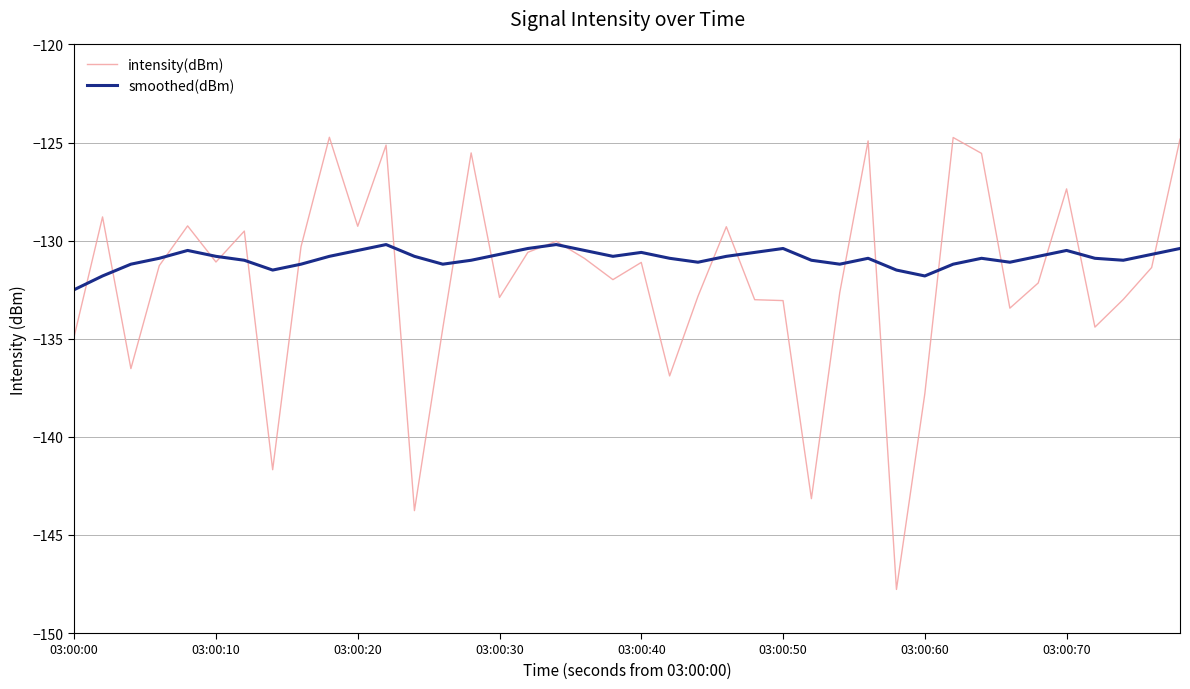

Rank the series by their maximum value, from highest to lowest.

intensity(dBm), smoothed(dBm)